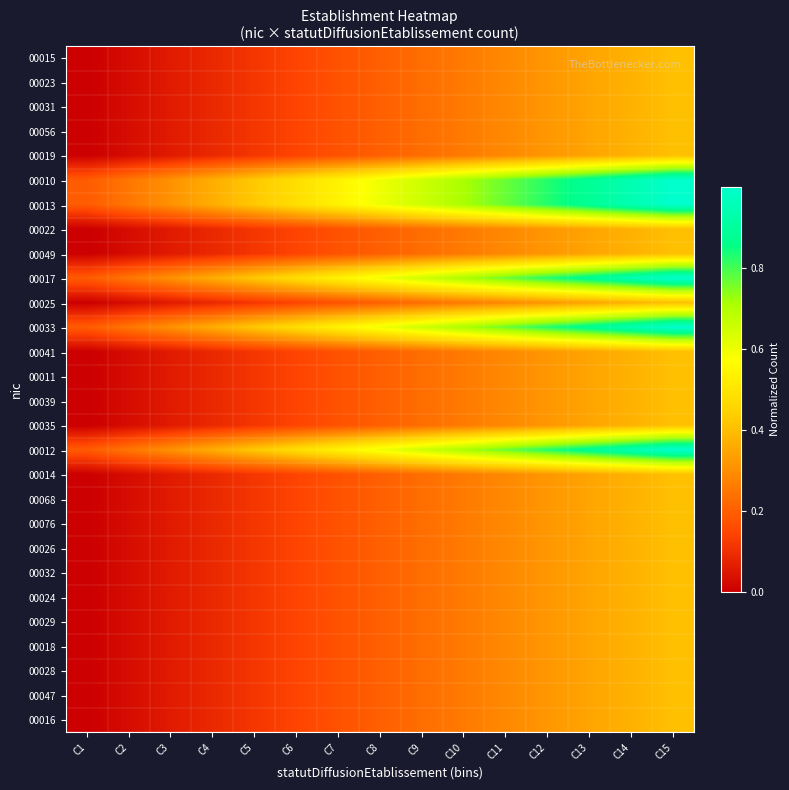

Reading left to right, what are all the values shown in this chart?

00015: C1=0.0	C2=0.0	C3=0.1	C4=0.1	C5=0.1	C6=0.1	C7=0.2	C8=0.2	C9=0.2	C10=0.3	C11=0.3	C12=0.3	C13=0.3	C14=0.4	C15=0.4
00023: C1=0.0	C2=0.0	C3=0.1	C4=0.1	C5=0.1	C6=0.1	C7=0.2	C8=0.2	C9=0.2	C10=0.3	C11=0.3	C12=0.3	C13=0.3	C14=0.4	C15=0.4
00031: C1=0.0	C2=0.0	C3=0.1	C4=0.1	C5=0.1	C6=0.1	C7=0.2	C8=0.2	C9=0.2	C10=0.3	C11=0.3	C12=0.3	C13=0.3	C14=0.4	C15=0.4
00056: C1=0.0	C2=0.0	C3=0.1	C4=0.1	C5=0.1	C6=0.1	C7=0.2	C8=0.2	C9=0.2	C10=0.3	C11=0.3	C12=0.3	C13=0.3	C14=0.4	C15=0.4
00019: C1=0.0	C2=0.0	C3=0.1	C4=0.1	C5=0.1	C6=0.1	C7=0.2	C8=0.2	C9=0.2	C10=0.3	C11=0.3	C12=0.3	C13=0.3	C14=0.4	C15=0.4
00010: C1=0.2	C2=0.2	C3=0.3	C4=0.4	C5=0.4	C6=0.5	C7=0.5	C8=0.6	C9=0.7	C10=0.7	C11=0.8	C12=0.8	C13=0.9	C14=0.9	C15=1.0
00013: C1=0.2	C2=0.2	C3=0.3	C4=0.4	C5=0.4	C6=0.5	C7=0.5	C8=0.6	C9=0.7	C10=0.7	C11=0.8	C12=0.8	C13=0.9	C14=0.9	C15=1.0
00022: C1=0.0	C2=0.0	C3=0.1	C4=0.1	C5=0.1	C6=0.1	C7=0.2	C8=0.2	C9=0.2	C10=0.3	C11=0.3	C12=0.3	C13=0.3	C14=0.4	C15=0.4
00049: C1=0.0	C2=0.0	C3=0.1	C4=0.1	C5=0.1	C6=0.1	C7=0.2	C8=0.2	C9=0.2	C10=0.3	C11=0.3	C12=0.3	C13=0.3	C14=0.4	C15=0.4
00017: C1=0.2	C2=0.2	C3=0.3	C4=0.4	C5=0.4	C6=0.5	C7=0.5	C8=0.6	C9=0.7	C10=0.7	C11=0.8	C12=0.8	C13=0.9	C14=0.9	C15=1.0
00025: C1=0.0	C2=0.0	C3=0.1	C4=0.1	C5=0.1	C6=0.1	C7=0.2	C8=0.2	C9=0.2	C10=0.3	C11=0.3	C12=0.3	C13=0.3	C14=0.4	C15=0.4
00033: C1=0.2	C2=0.2	C3=0.3	C4=0.4	C5=0.4	C6=0.5	C7=0.5	C8=0.6	C9=0.7	C10=0.7	C11=0.8	C12=0.8	C13=0.9	C14=0.9	C15=1.0
00041: C1=0.0	C2=0.0	C3=0.1	C4=0.1	C5=0.1	C6=0.1	C7=0.2	C8=0.2	C9=0.2	C10=0.3	C11=0.3	C12=0.3	C13=0.3	C14=0.4	C15=0.4
00011: C1=0.0	C2=0.0	C3=0.1	C4=0.1	C5=0.1	C6=0.1	C7=0.2	C8=0.2	C9=0.2	C10=0.3	C11=0.3	C12=0.3	C13=0.3	C14=0.4	C15=0.4
00039: C1=0.0	C2=0.0	C3=0.1	C4=0.1	C5=0.1	C6=0.1	C7=0.2	C8=0.2	C9=0.2	C10=0.3	C11=0.3	C12=0.3	C13=0.3	C14=0.4	C15=0.4
00035: C1=0.0	C2=0.0	C3=0.1	C4=0.1	C5=0.1	C6=0.1	C7=0.2	C8=0.2	C9=0.2	C10=0.3	C11=0.3	C12=0.3	C13=0.3	C14=0.4	C15=0.4
00012: C1=0.2	C2=0.2	C3=0.3	C4=0.4	C5=0.4	C6=0.5	C7=0.5	C8=0.6	C9=0.7	C10=0.7	C11=0.8	C12=0.8	C13=0.9	C14=0.9	C15=1.0
00014: C1=0.0	C2=0.0	C3=0.1	C4=0.1	C5=0.1	C6=0.1	C7=0.2	C8=0.2	C9=0.2	C10=0.3	C11=0.3	C12=0.3	C13=0.3	C14=0.4	C15=0.4
00068: C1=0.0	C2=0.0	C3=0.1	C4=0.1	C5=0.1	C6=0.1	C7=0.2	C8=0.2	C9=0.2	C10=0.3	C11=0.3	C12=0.3	C13=0.3	C14=0.4	C15=0.4
00076: C1=0.0	C2=0.0	C3=0.1	C4=0.1	C5=0.1	C6=0.1	C7=0.2	C8=0.2	C9=0.2	C10=0.3	C11=0.3	C12=0.3	C13=0.3	C14=0.4	C15=0.4
00026: C1=0.0	C2=0.0	C3=0.1	C4=0.1	C5=0.1	C6=0.1	C7=0.2	C8=0.2	C9=0.2	C10=0.3	C11=0.3	C12=0.3	C13=0.3	C14=0.4	C15=0.4
00032: C1=0.0	C2=0.0	C3=0.1	C4=0.1	C5=0.1	C6=0.1	C7=0.2	C8=0.2	C9=0.2	C10=0.3	C11=0.3	C12=0.3	C13=0.3	C14=0.4	C15=0.4
00024: C1=0.0	C2=0.0	C3=0.1	C4=0.1	C5=0.1	C6=0.1	C7=0.2	C8=0.2	C9=0.2	C10=0.3	C11=0.3	C12=0.3	C13=0.3	C14=0.4	C15=0.4
00029: C1=0.0	C2=0.0	C3=0.1	C4=0.1	C5=0.1	C6=0.1	C7=0.2	C8=0.2	C9=0.2	C10=0.3	C11=0.3	C12=0.3	C13=0.3	C14=0.4	C15=0.4
00018: C1=0.0	C2=0.0	C3=0.1	C4=0.1	C5=0.1	C6=0.1	C7=0.2	C8=0.2	C9=0.2	C10=0.3	C11=0.3	C12=0.3	C13=0.3	C14=0.4	C15=0.4
00028: C1=0.0	C2=0.0	C3=0.1	C4=0.1	C5=0.1	C6=0.1	C7=0.2	C8=0.2	C9=0.2	C10=0.3	C11=0.3	C12=0.3	C13=0.3	C14=0.4	C15=0.4
00047: C1=0.0	C2=0.0	C3=0.1	C4=0.1	C5=0.1	C6=0.1	C7=0.2	C8=0.2	C9=0.2	C10=0.3	C11=0.3	C12=0.3	C13=0.3	C14=0.4	C15=0.4
00016: C1=0.0	C2=0.0	C3=0.1	C4=0.1	C5=0.1	C6=0.1	C7=0.2	C8=0.2	C9=0.2	C10=0.3	C11=0.3	C12=0.3	C13=0.3	C14=0.4	C15=0.4